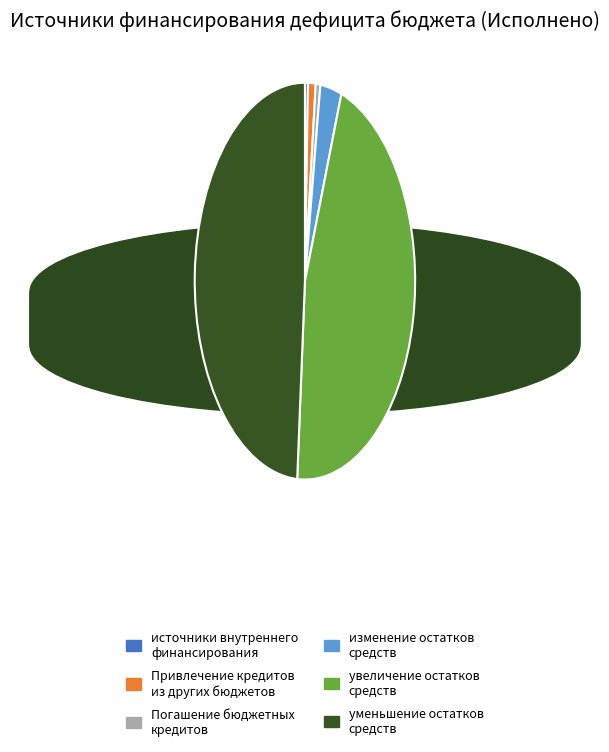

What percentage is the Привлечение кредитов из других бюджетов slice, to the nearest percent?

1%